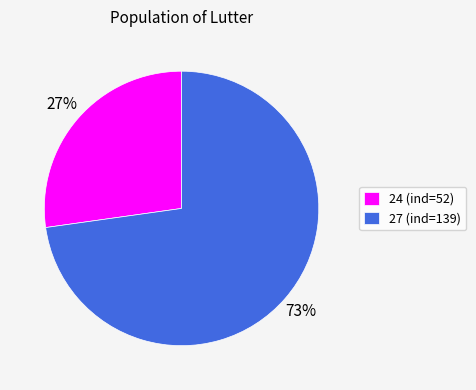

Count the number of slices in the pie.

2